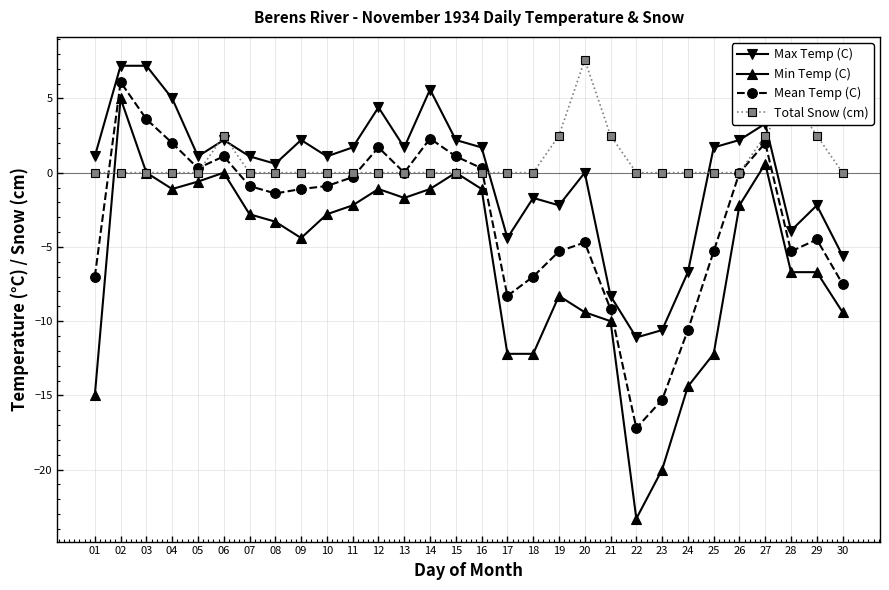

At which label does Mean Temp (C) reach its peak?

02